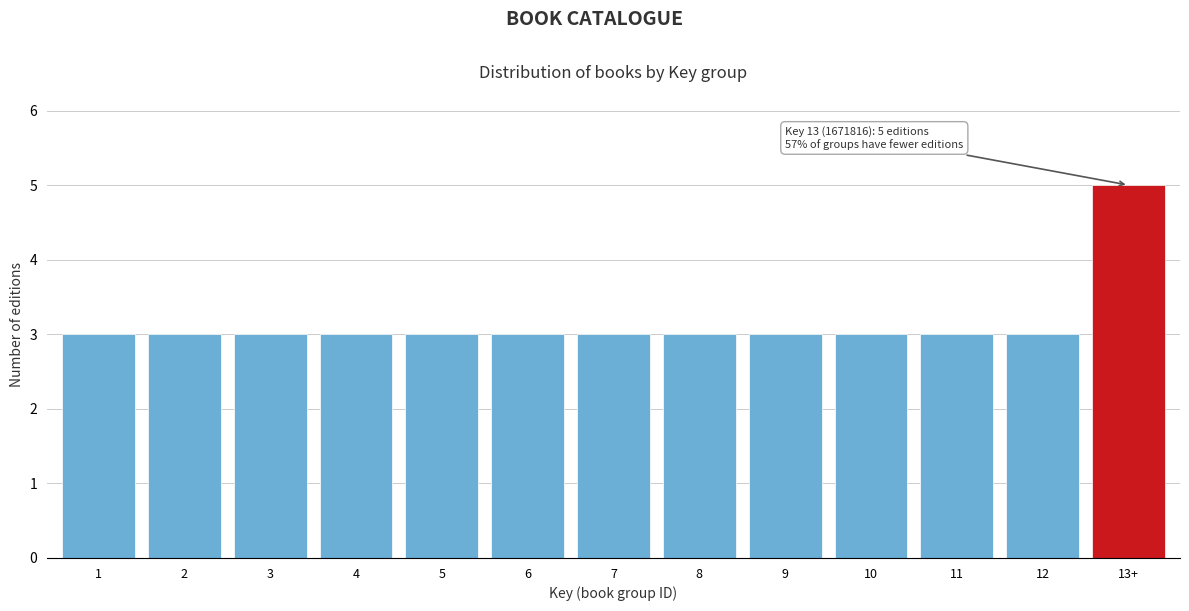

Reading left to right, transcribe all the data shown in this chart.

1=3	2=3	3=3	4=3	5=3	6=3	7=3	8=3	9=3	10=3	11=3	12=3	13+=5